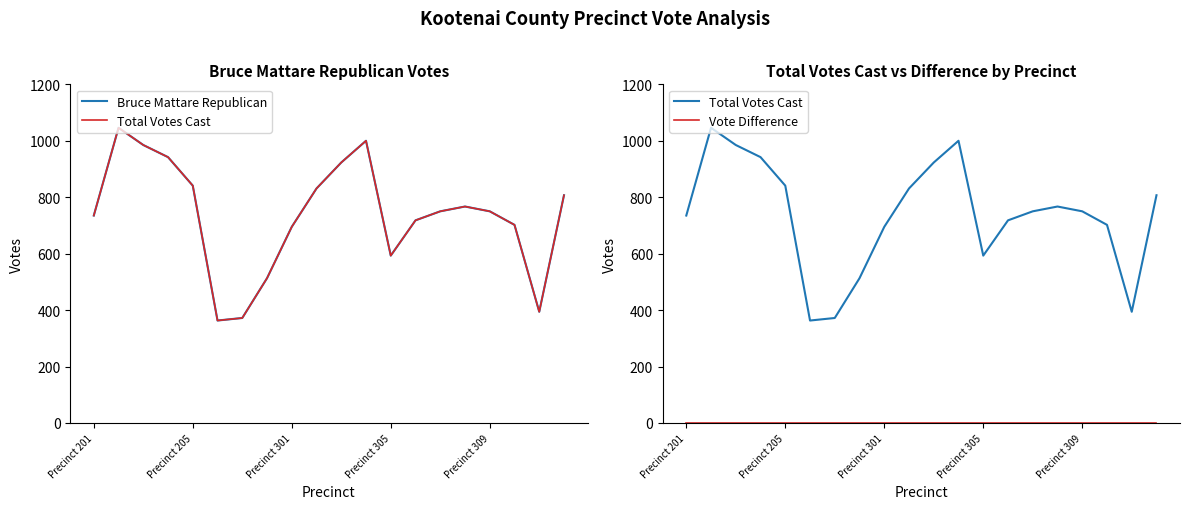

What is the difference between the Bruce Mattare Republican values at 14 and 18?

356